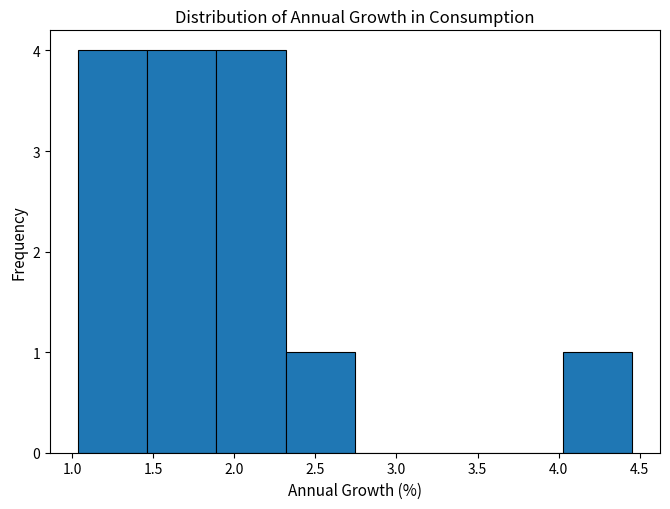

Reading left to right, list every bar in this chart as the range it spans on the x-axis followed by its height. Neither the bar edges nor the heights are printed on the chart, so give them approximately, as read against the axes.

1.05 to 1.45: 4
1.45 to 1.90: 4
1.90 to 2.30: 4
2.30 to 2.75: 1
2.75 to 3.15: 0
3.15 to 3.60: 0
3.60 to 4.05: 0
4.05 to 4.45: 1